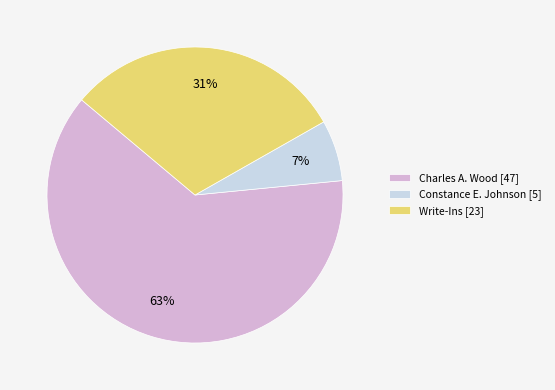

What is the ratio of the value at Charles A. Wood to the value at Write-Ins?

2.0